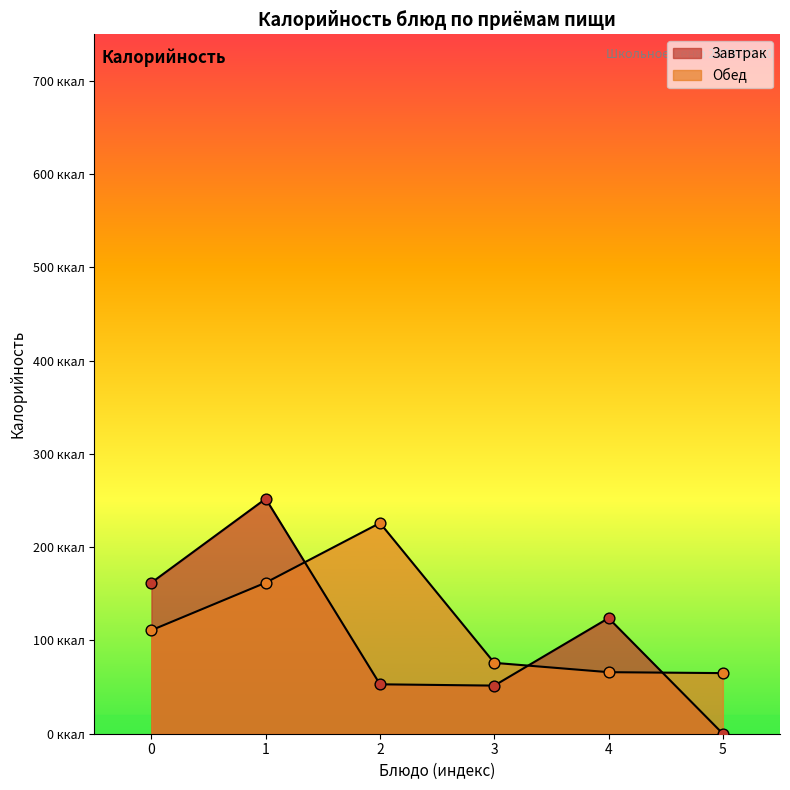

Between 2 and 3, which is larger?

2